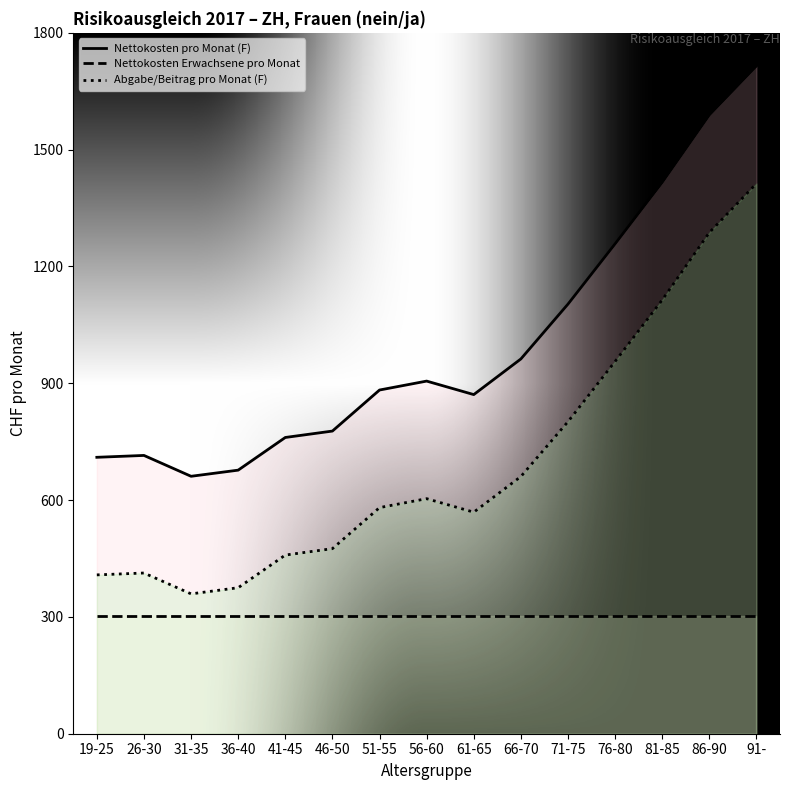

Is the value of Nettokosten Erwachsene pro Monat at 91- greater than the value of Abgabe/Beitrag pro Monat (F) at 46-50?

No